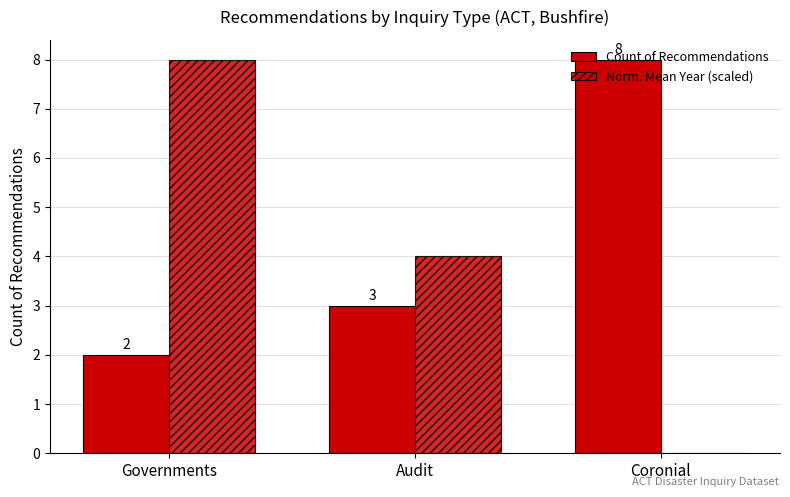

What is the spread (max minus min) of values at Coronial?

8.0